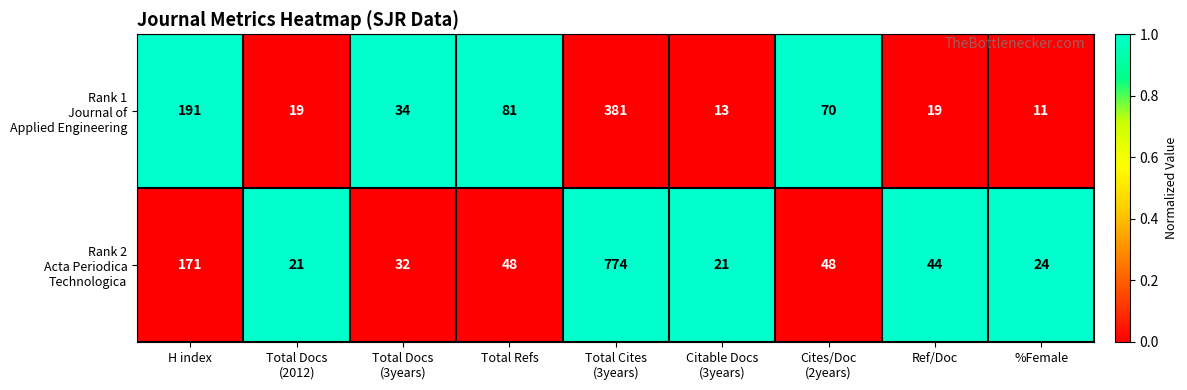

What is the maximum value shown in the chart?

774